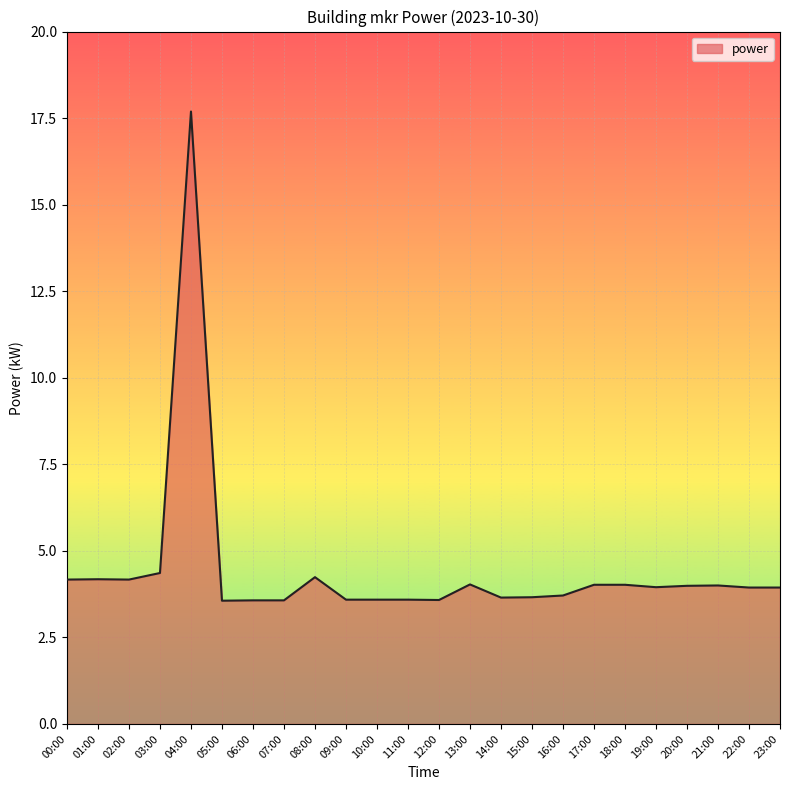

What is the difference between the maximum and minimum values?

14.1